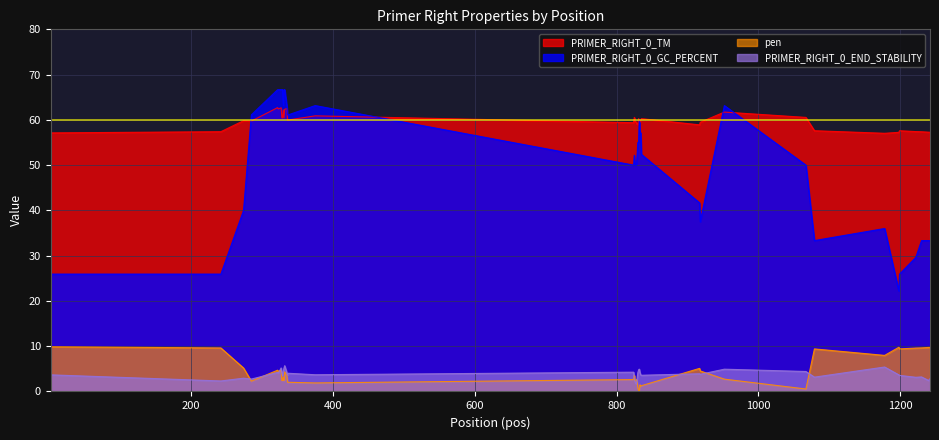

Is the value of PRIMER_RIGHT_0_TM at 1067 greater than the value of PRIMER_RIGHT_0_GC_PERCENT at 1230?

Yes